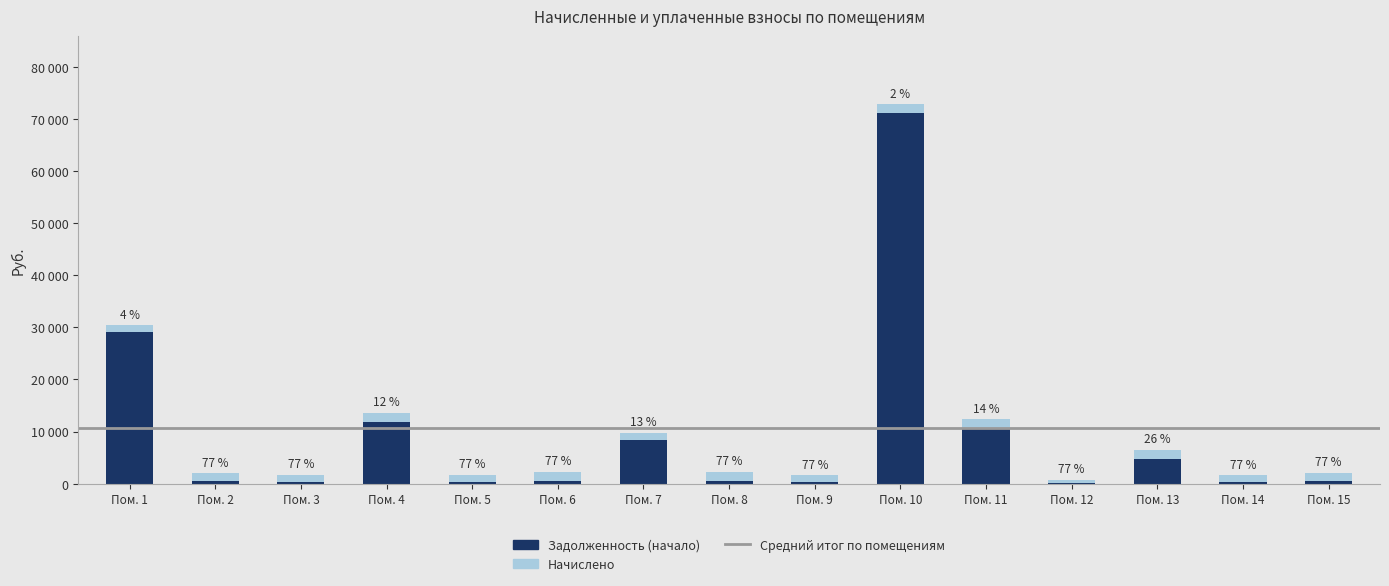

Are the bars horizontal?

No